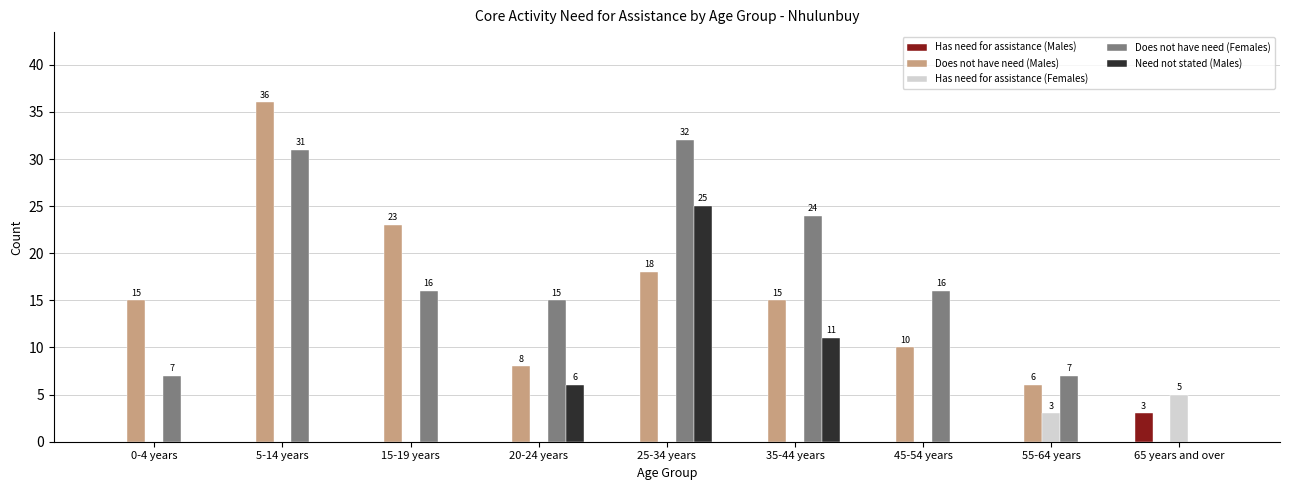

The value of Need not stated (Males) at 65 years and over is 0. True or false?

True